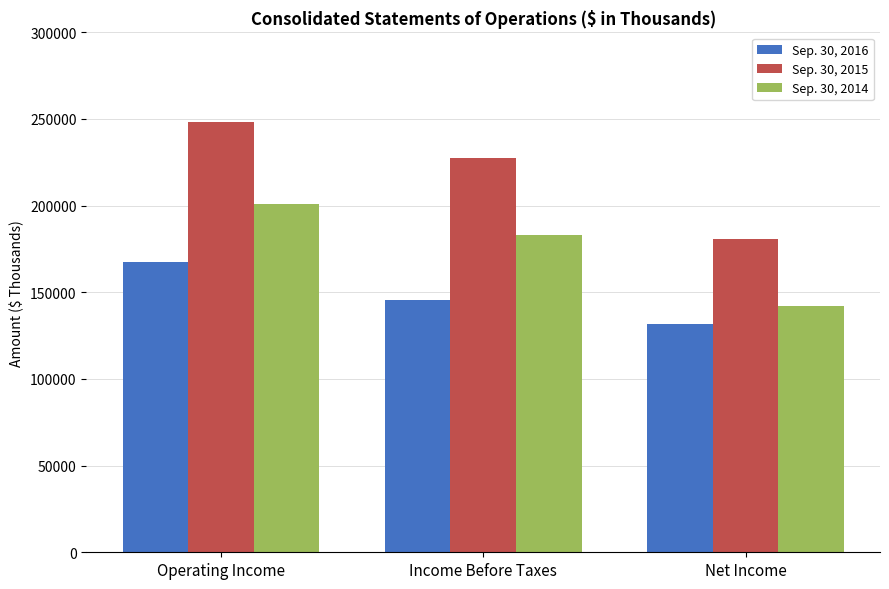

At which label does Sep. 30, 2014 reach its peak?

Operating Income